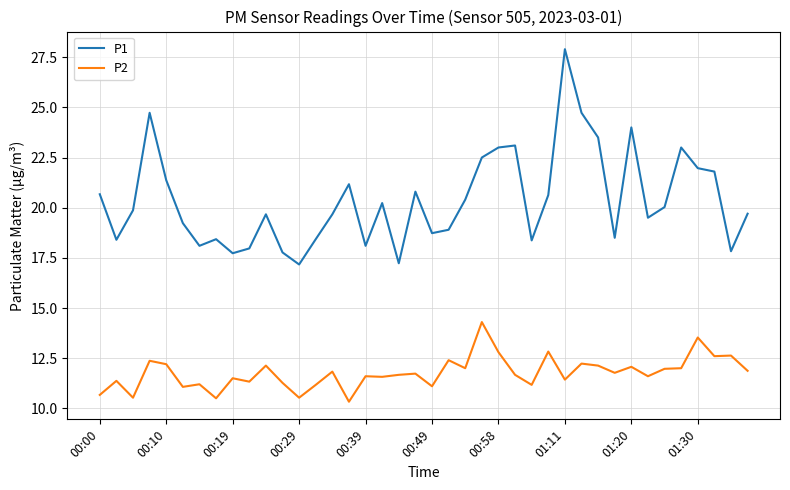

Which series has the largest total across all categories?

P1